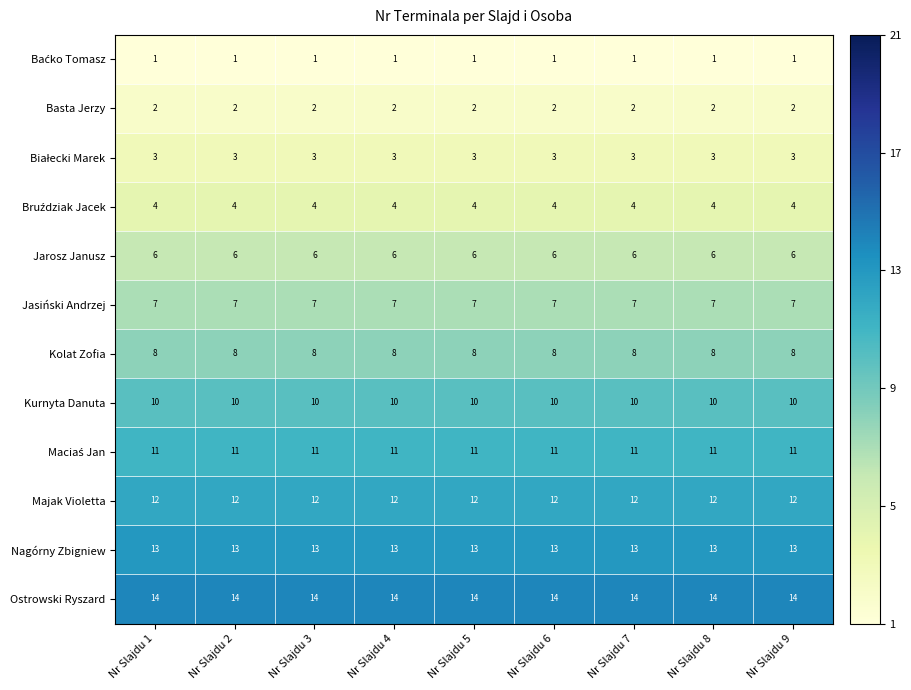

What is the maximum value for Jasiński Andrzej?

7